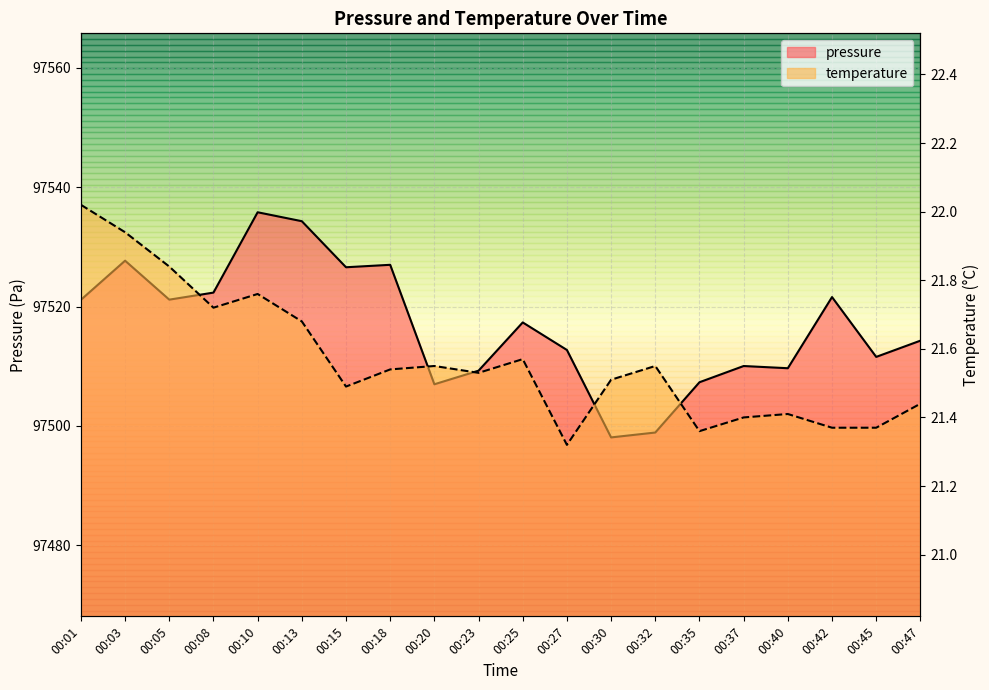

How many interior local valleys does the pressure series have?

6